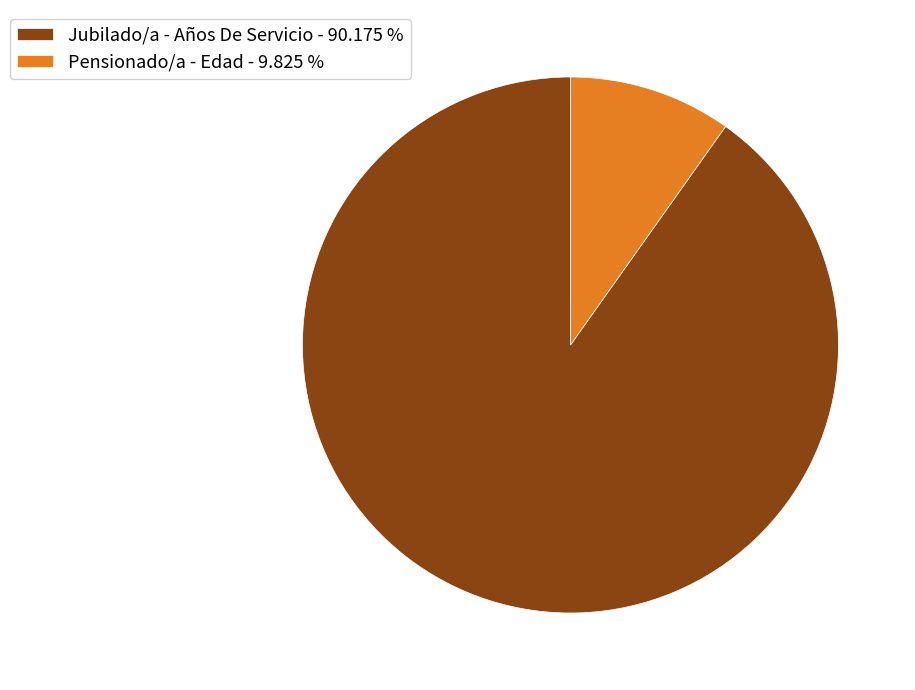

Combined, do Jubilado/a - Años De Servicio - 90.175 % and Pensionado/a - Edad - 9.825 % account for over 50%?

Yes